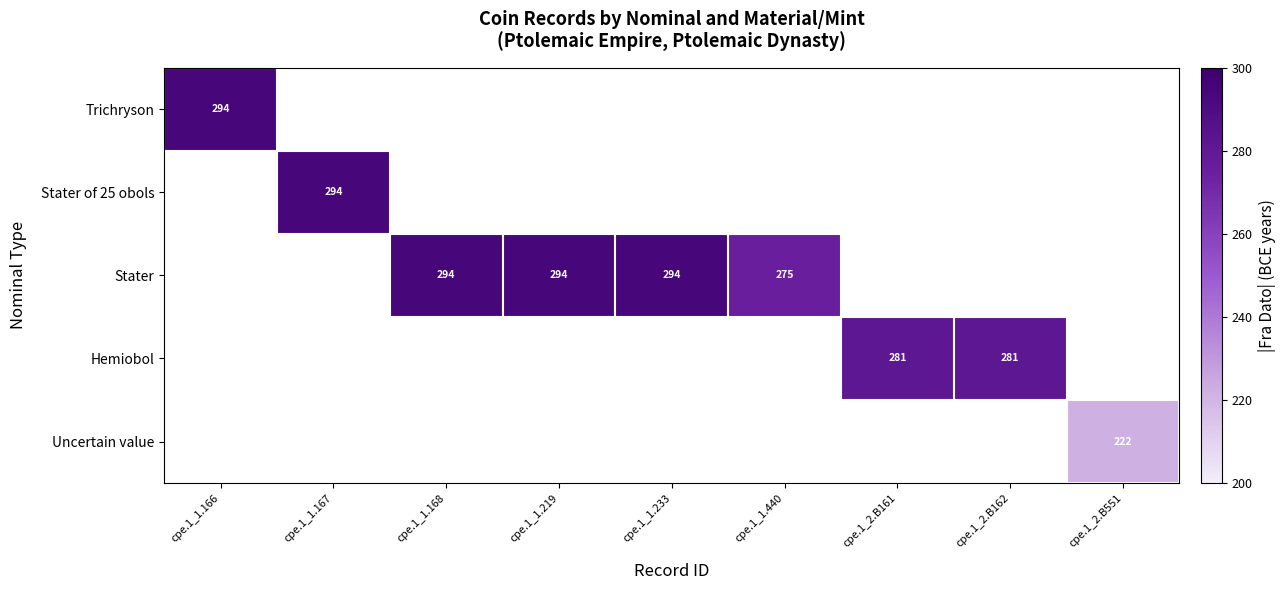

The value of Hemiobol at cpe.1_2.B161 is 103. True or false?

False